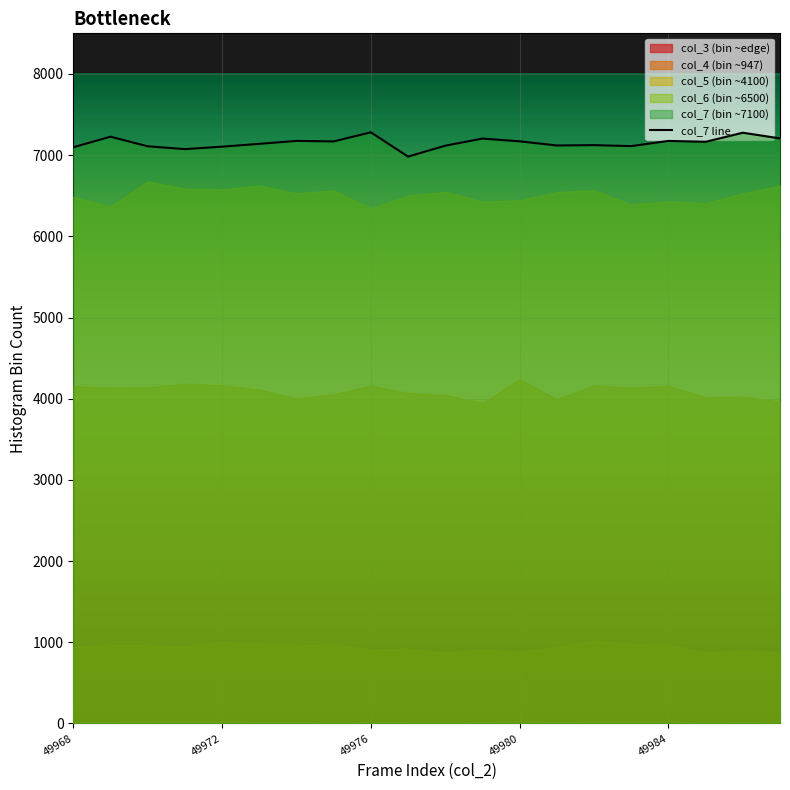

Does the chart display data point markers on the line(s)?

No